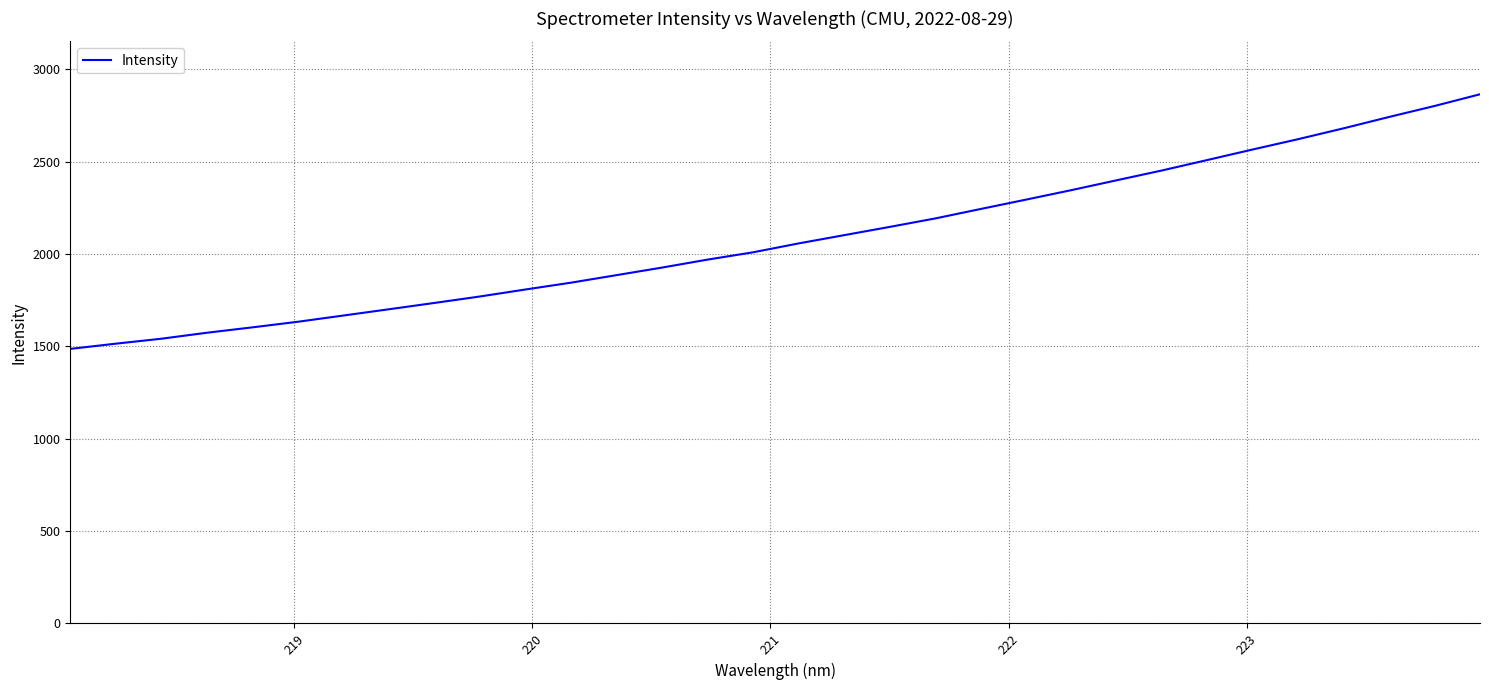

What is the minimum value shown in the chart?

1486.2